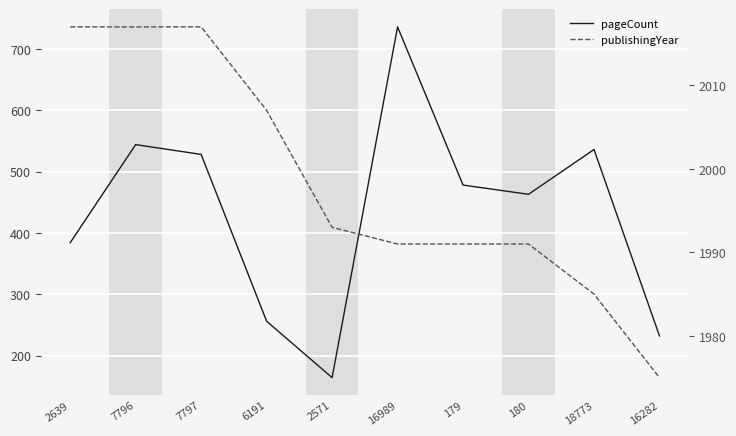

Between 2571 and 16989, which series saw the biggest shift?

pageCount